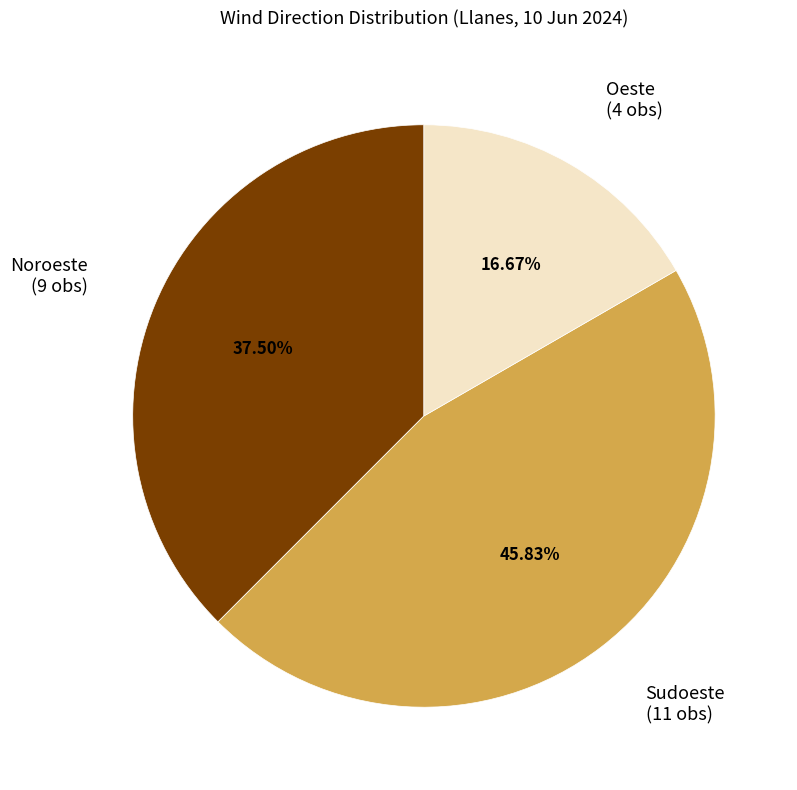

Does any single category account for the majority?

No